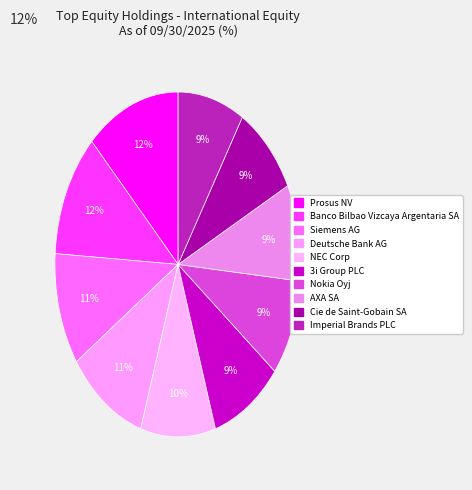

How many slices are in this pie chart?

10